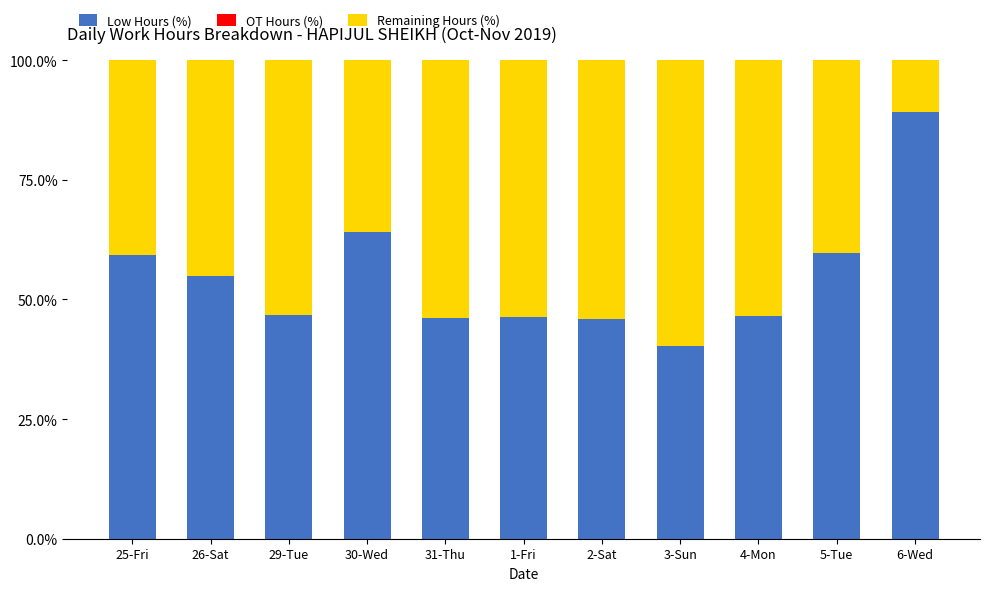

Which category has the highest value in the Low Hours (%) series?

6-Wed